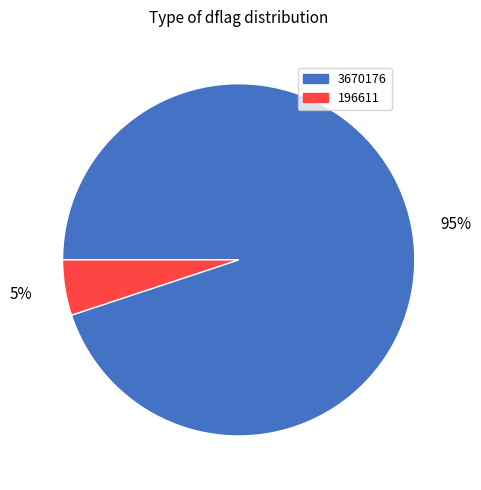

What is the largest slice in the pie chart?

3670176